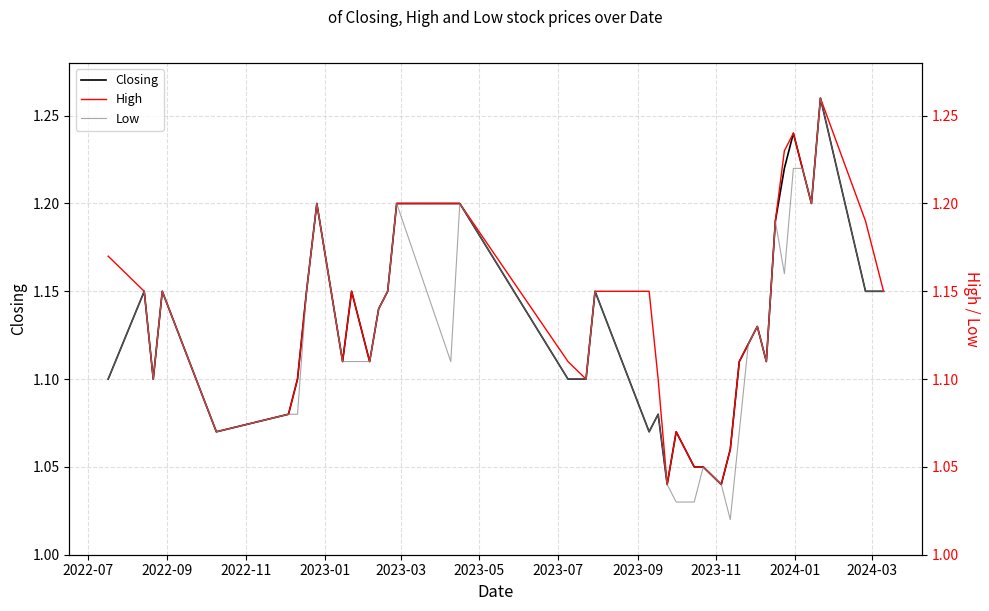

True or false: Closing and High cross at least once.

False